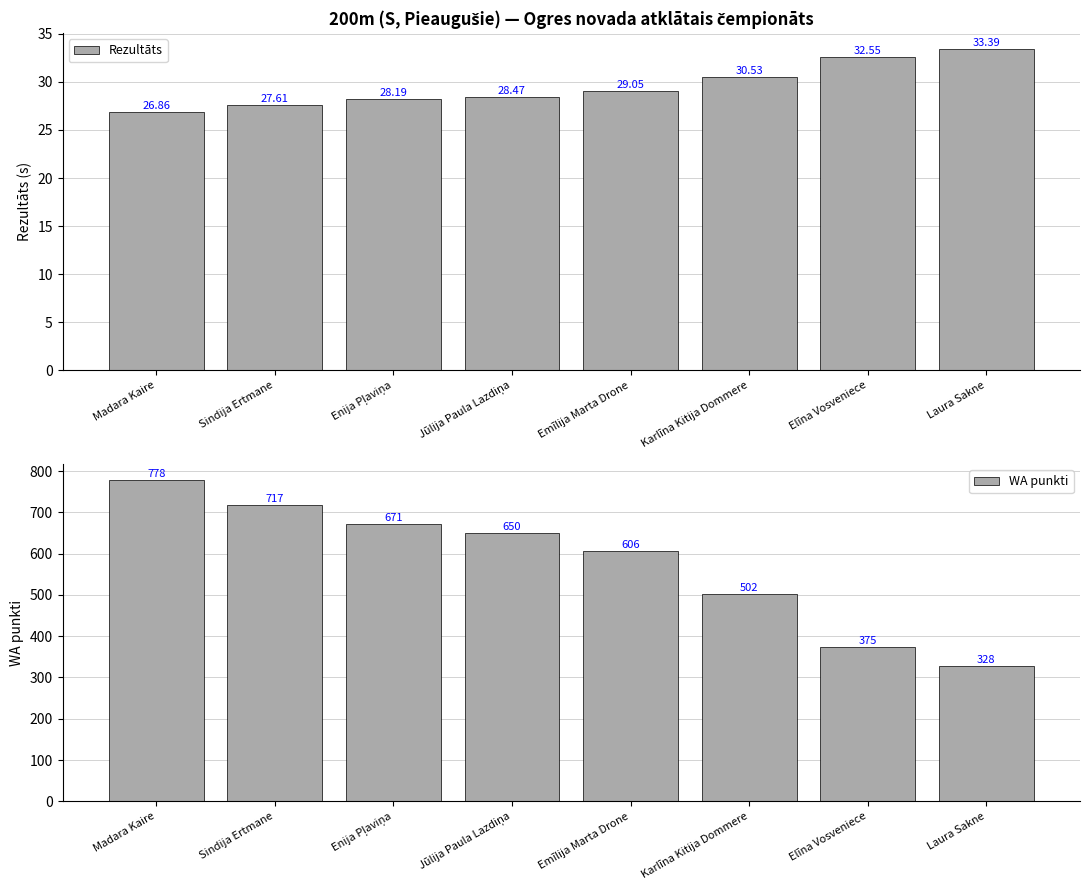

What is the sum of all Rezultāts values?

236.7